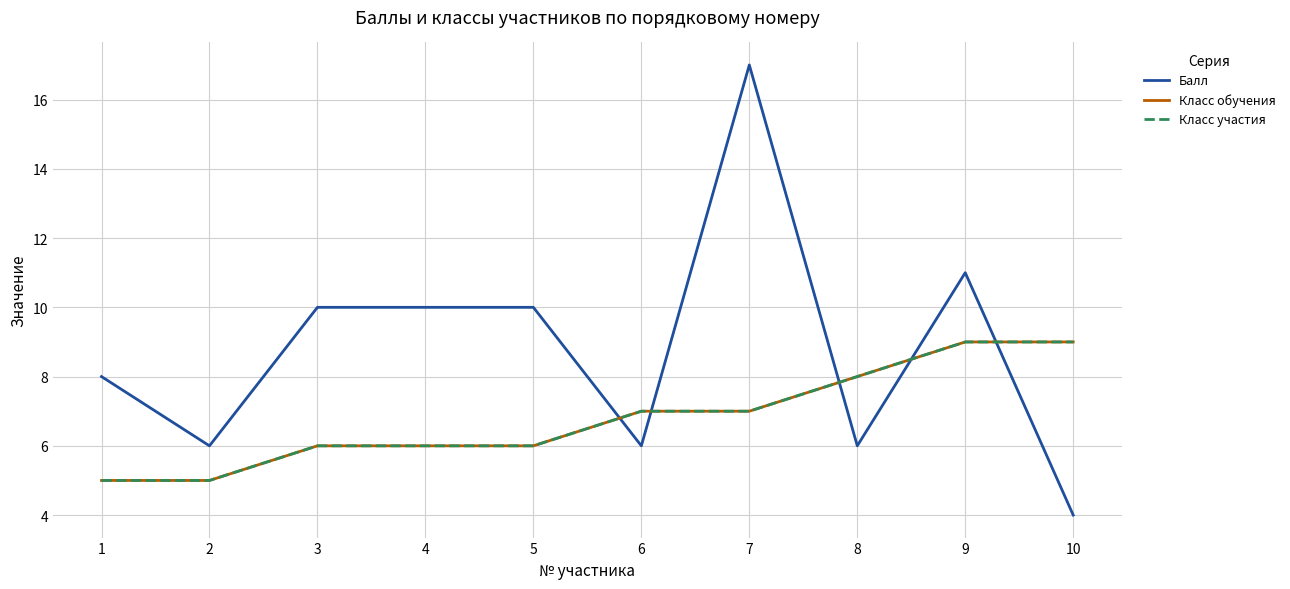

Does the chart have visible grid lines?

Yes